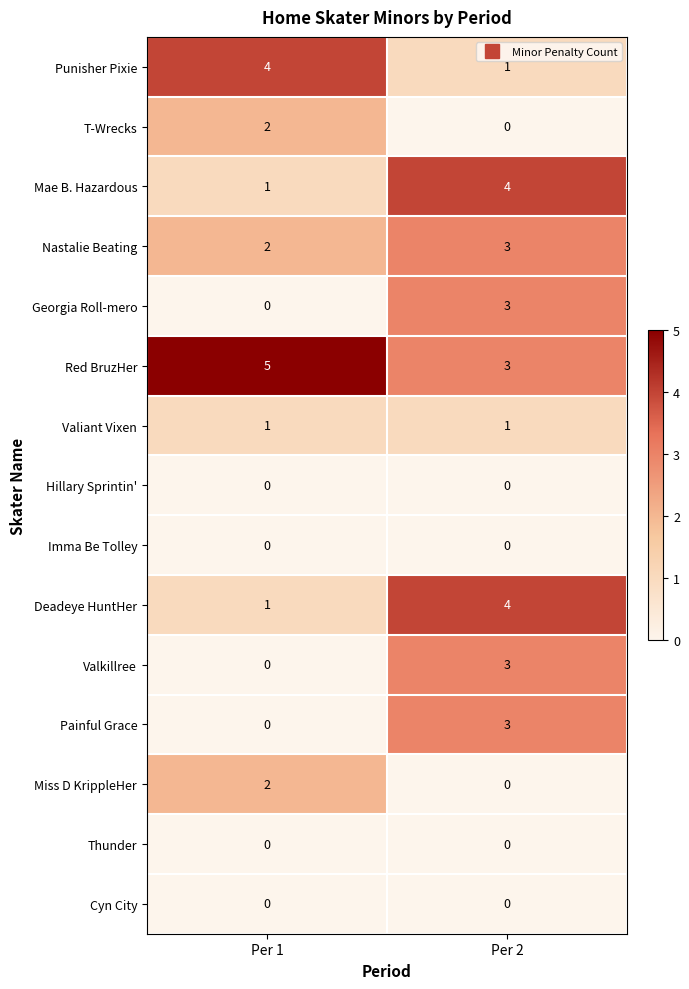

Rank the categories by Painful Grace value from highest to lowest.

Per 2, Per 1